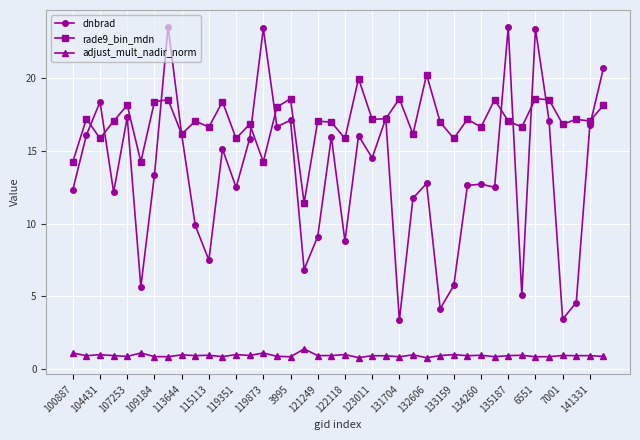

True or false: rade9_bin_mdn has more than 1 points higher than both neighbors.

True